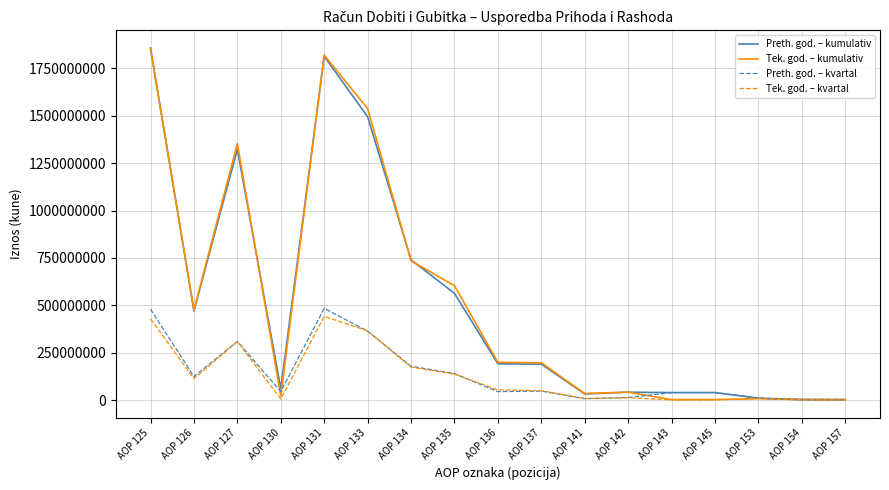

Is the value of Preth. god. – kumulativ at AOP 142 greater than the value of Tek. god. – kumulativ at AOP 126?

No